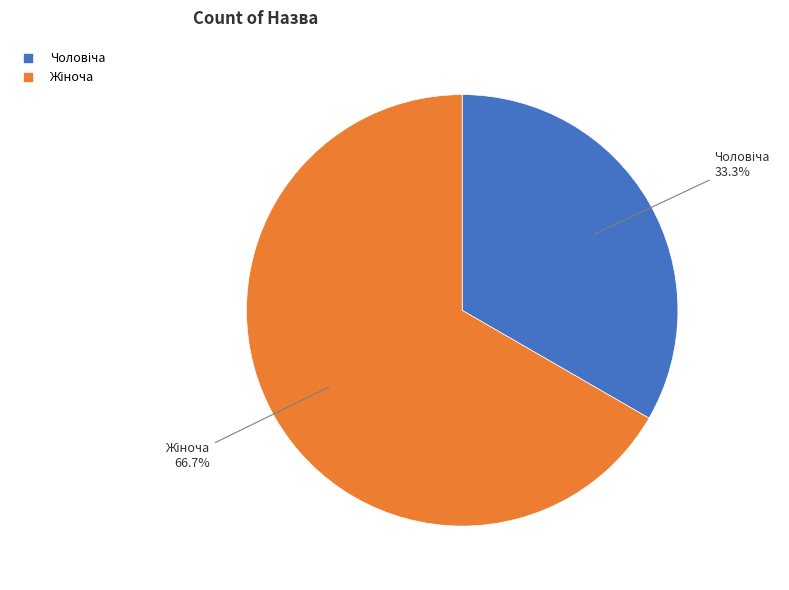

Is there a majority slice in this chart?

Yes